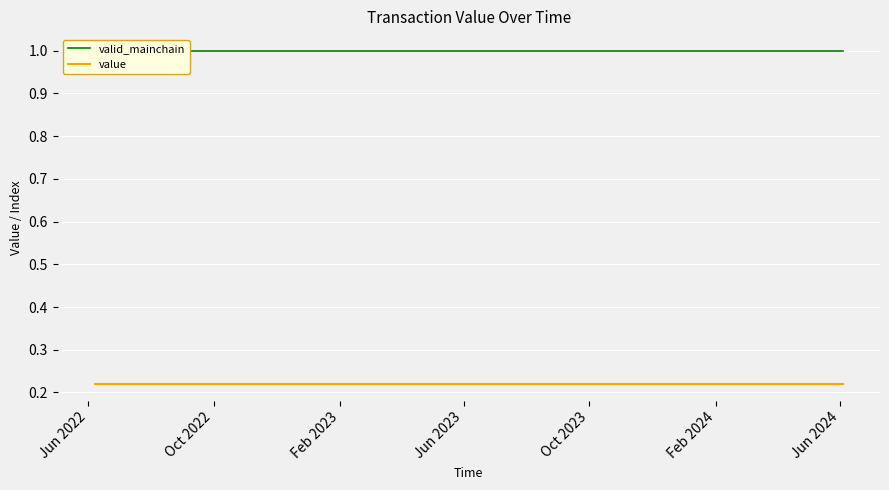

True or false: value and valid_mainchain intersect in this chart.

False